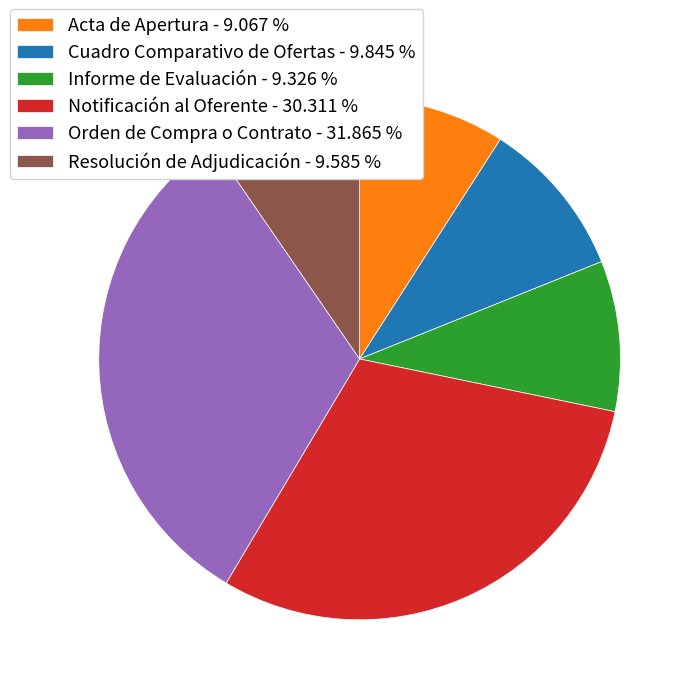

True or false: Cuadro Comparativo de Ofertas accounts for 1% of the total.

False